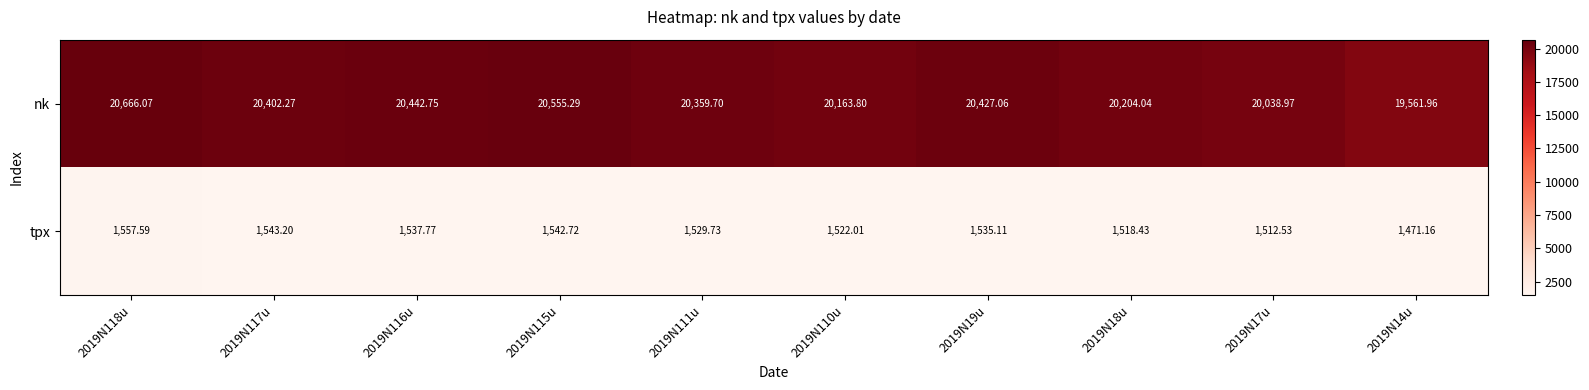

Which series changed the most between 2019N115u and 2019N17u?

nk